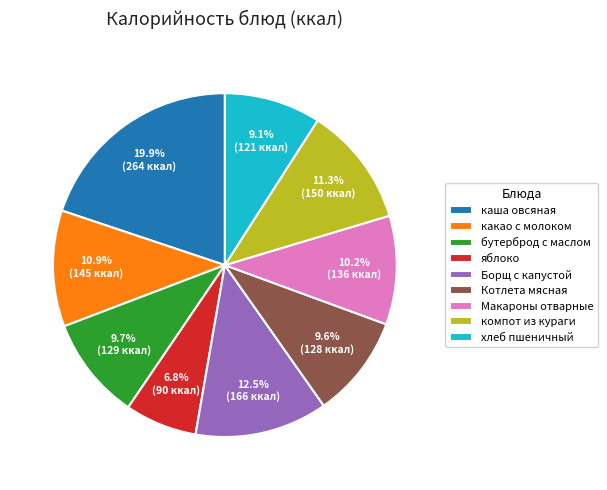

Does хлеб пшеничный account for over 50% of the chart?

No